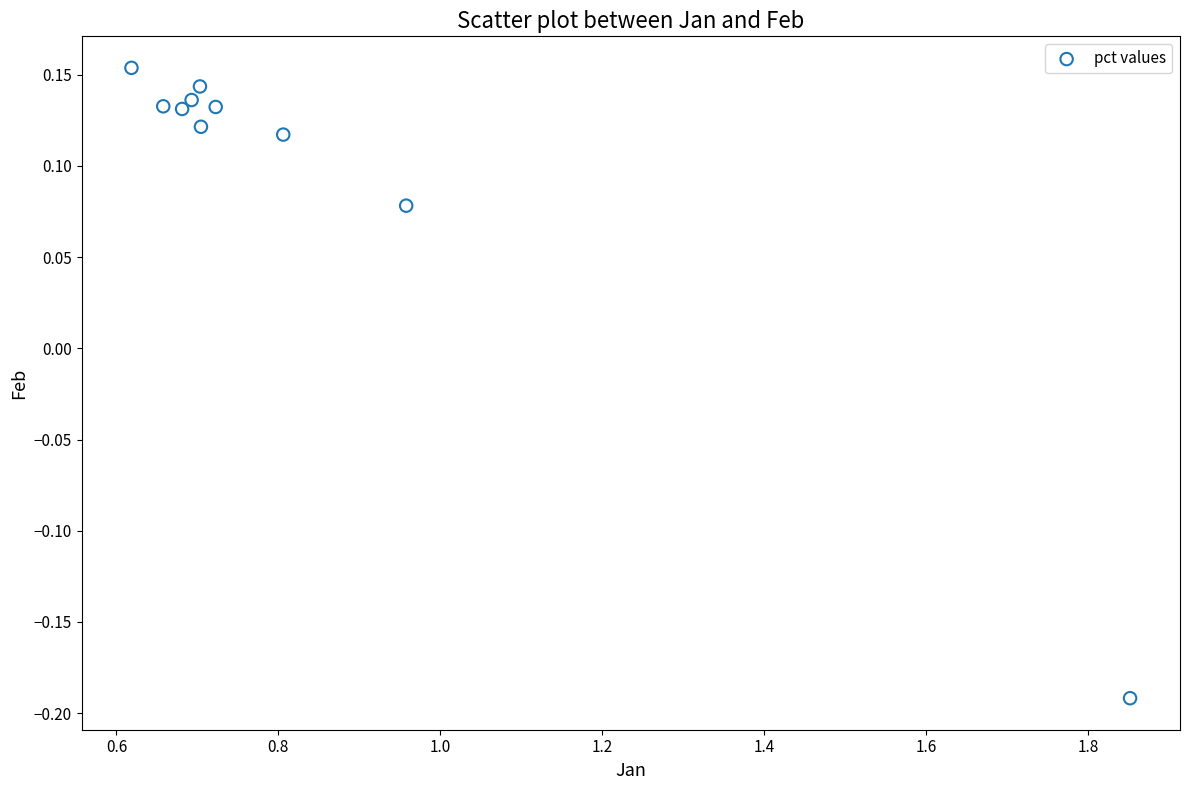

What is the average X value?

0.8